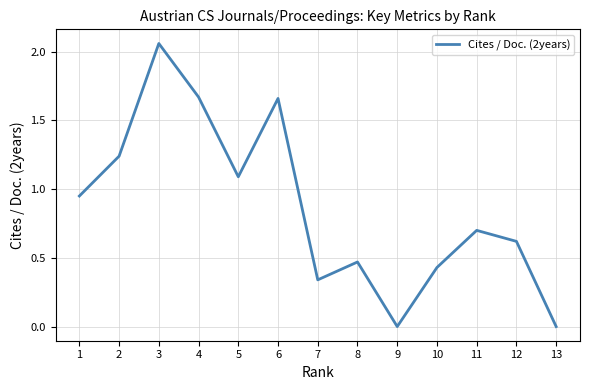

What is the change in value from 6 to 1?

-0.7